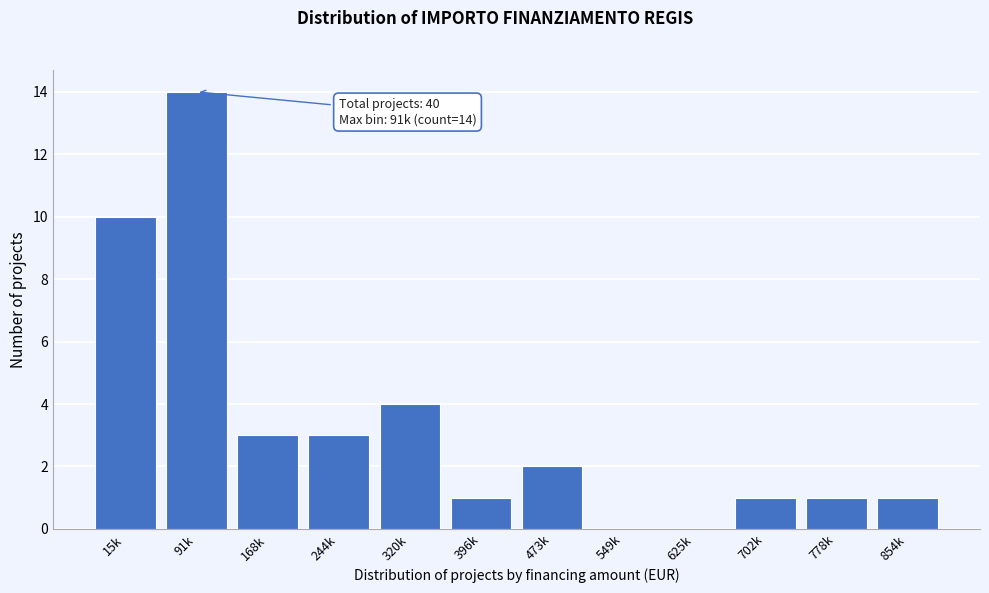

Reading left to right, extract all data points from this chart.

15k=10	91k=14	168k=3	244k=3	320k=4	396k=1	473k=2	549k=0	625k=0	702k=1	778k=1	854k=1